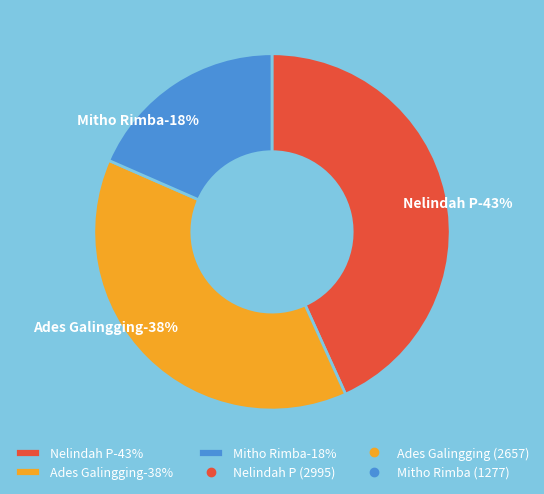

Rank the categories by value from highest to lowest.

Nelindah P, Ades Galingging, Mitho Rimba